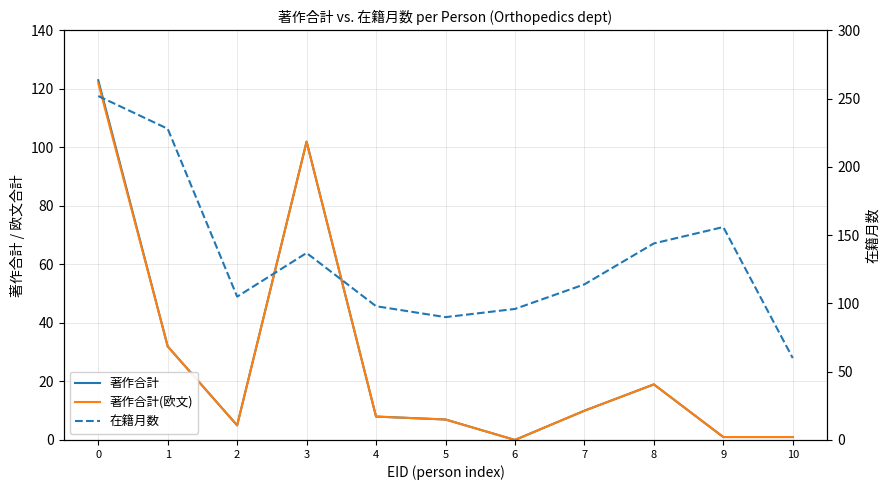

Reading left to right, list all the values displayed in this chart.

著作合計: 0=123	1=32	2=5	3=102	4=8	5=7	6=0	7=10	8=19	9=1	10=1
著作合計(欧文): 0=122	1=32	2=5	3=102	4=8	5=7	6=0	7=10	8=19	9=1	10=1
在籍月数: 0=252	1=228	2=105	3=137	4=98	5=90	6=96	7=114	8=144	9=156	10=60